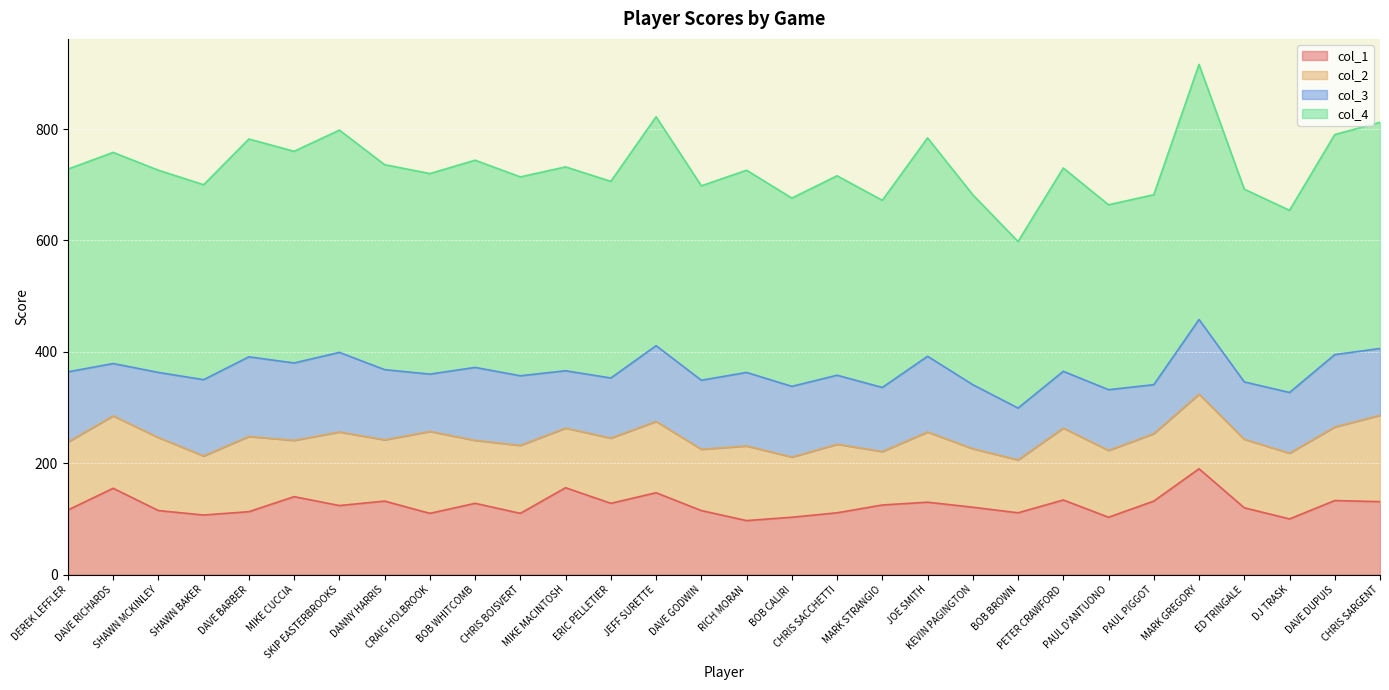

What is the highest value of the col_1 series?

190